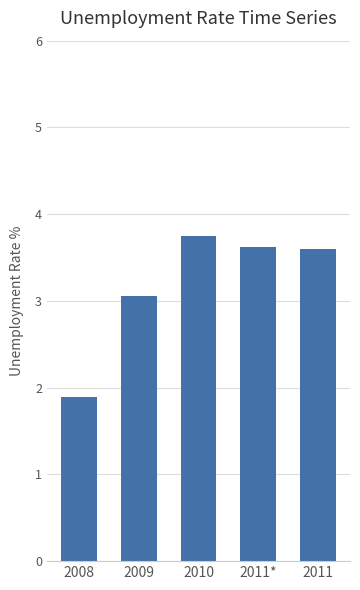

The chart shows a value of 2.8 at 2008. True or false?

False